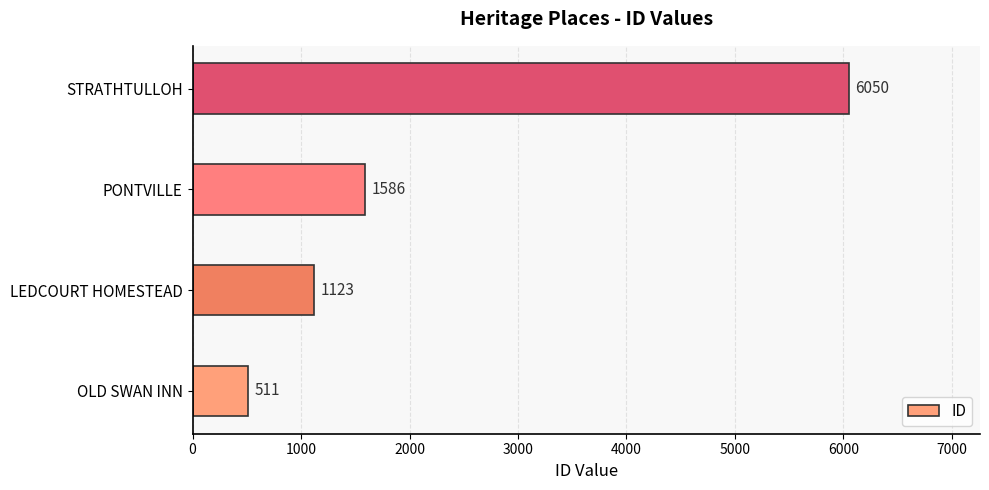

Rank the categories by value from highest to lowest.

STRATHTULLOH, PONTVILLE, LEDCOURT HOMESTEAD, OLD SWAN INN